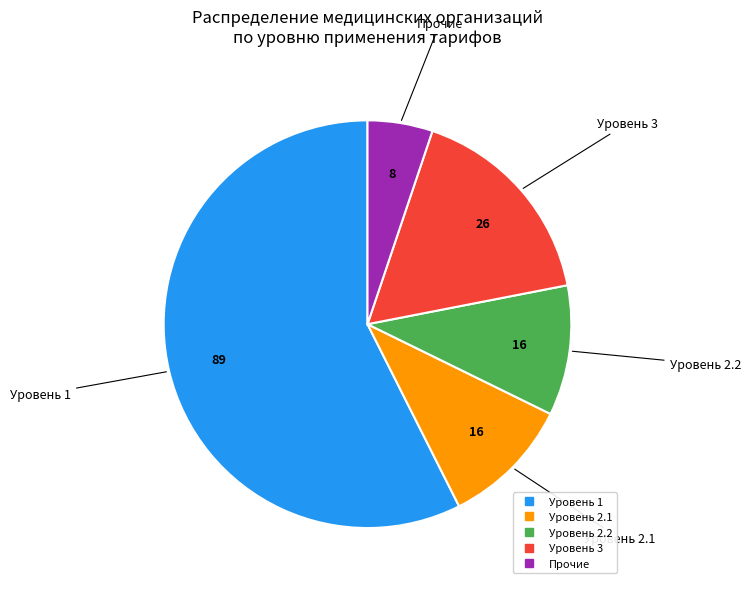

How many slices are in this pie chart?

5